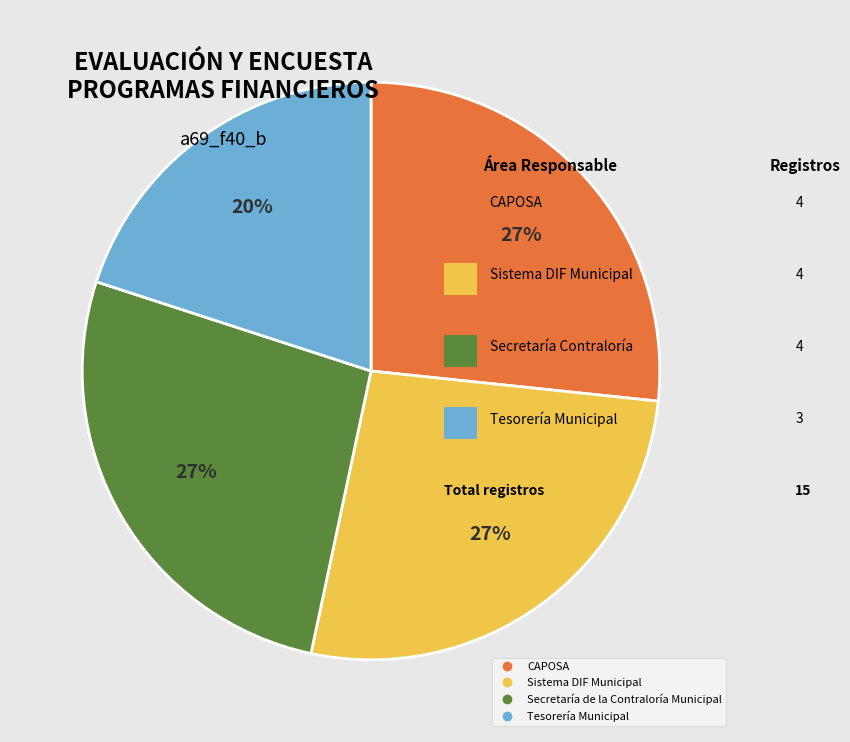

What percentage is the Tesorería Municipal slice, to the nearest percent?

20%